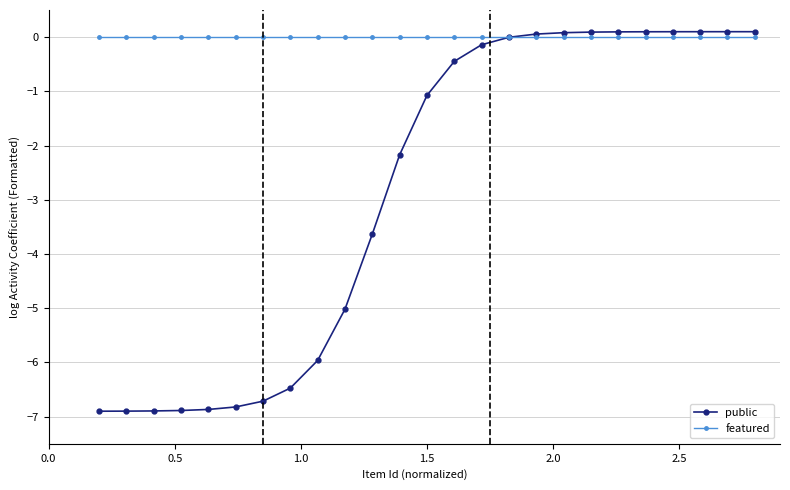

Does the chart display data point markers on the line(s)?

Yes